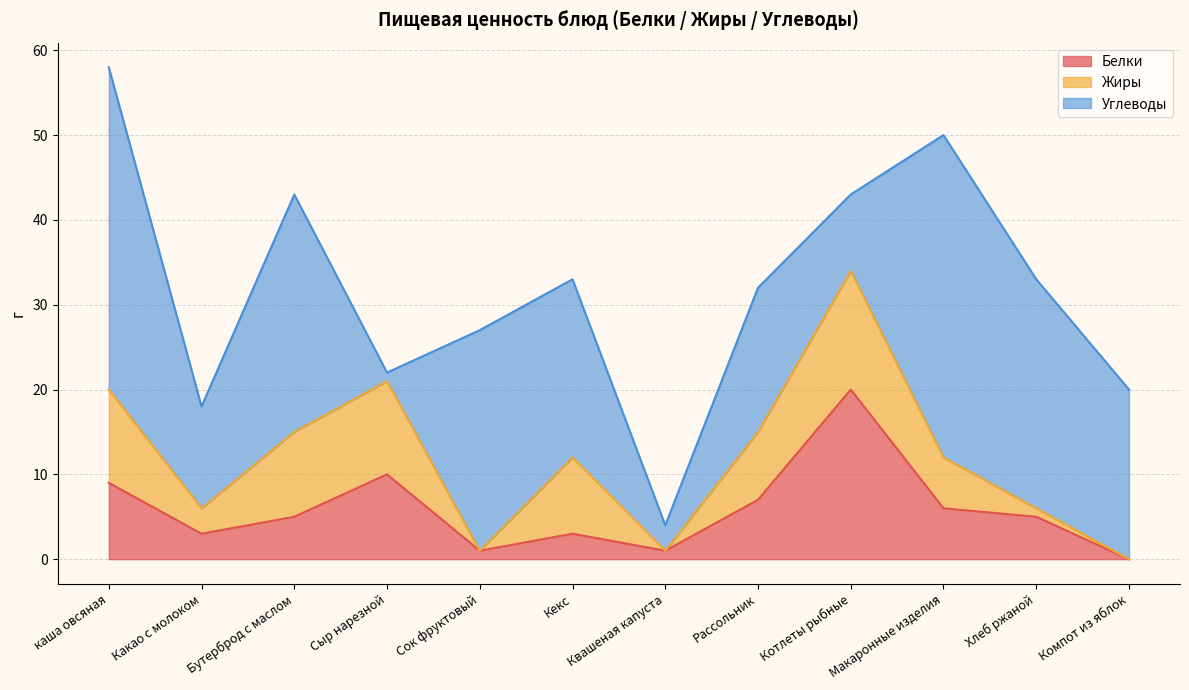

Where does the Жиры series first go above 8?

каша овсяная